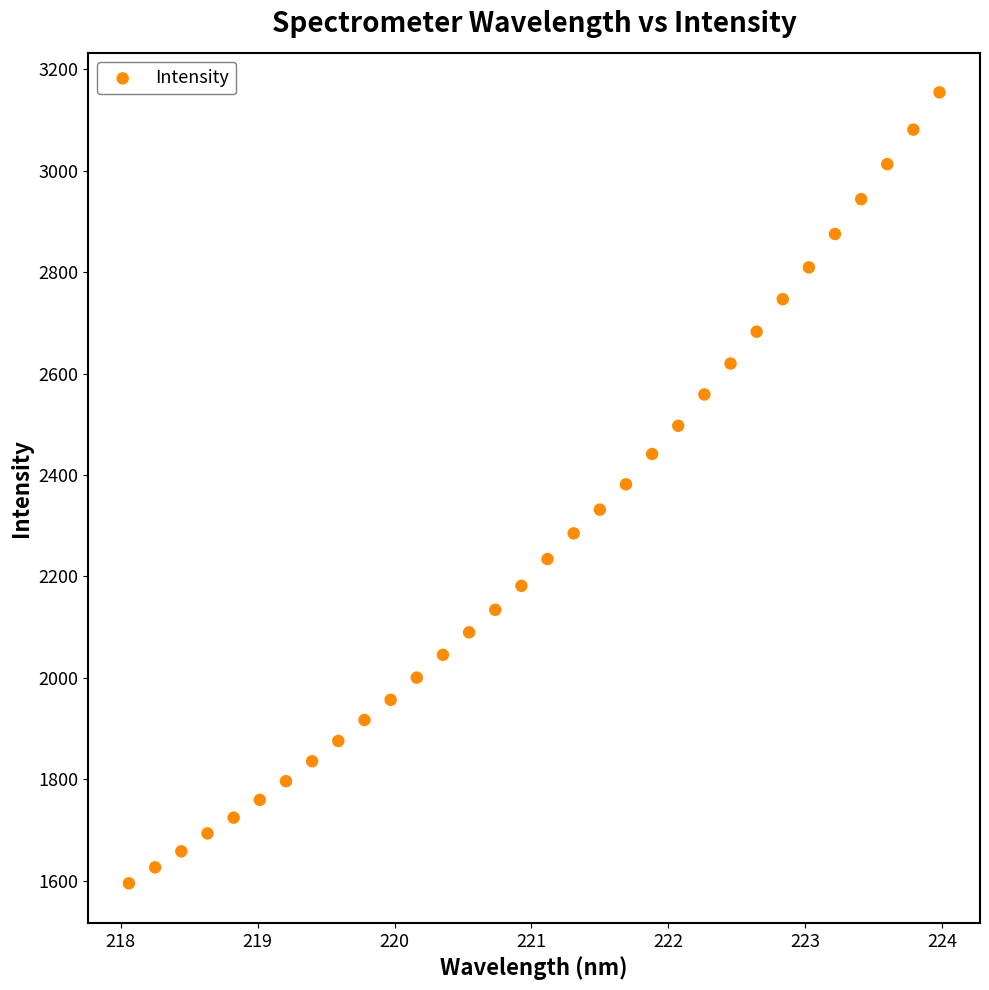

What is the range of Y values (max minus min)?

1559.9